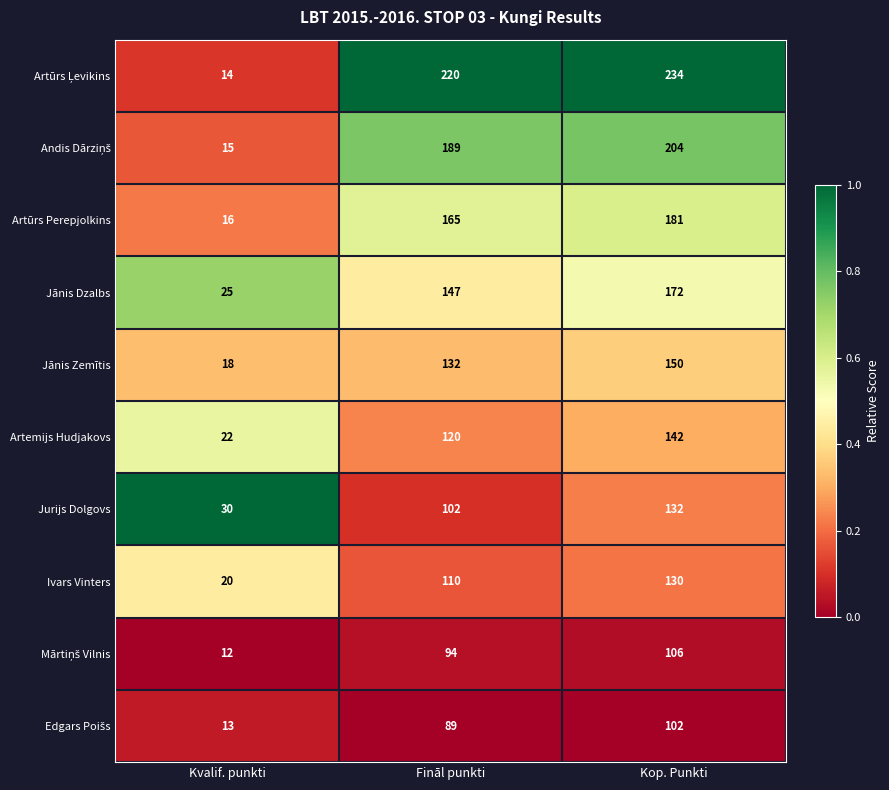

What is the spread (max minus min) of values at Kop. Punkti?

132